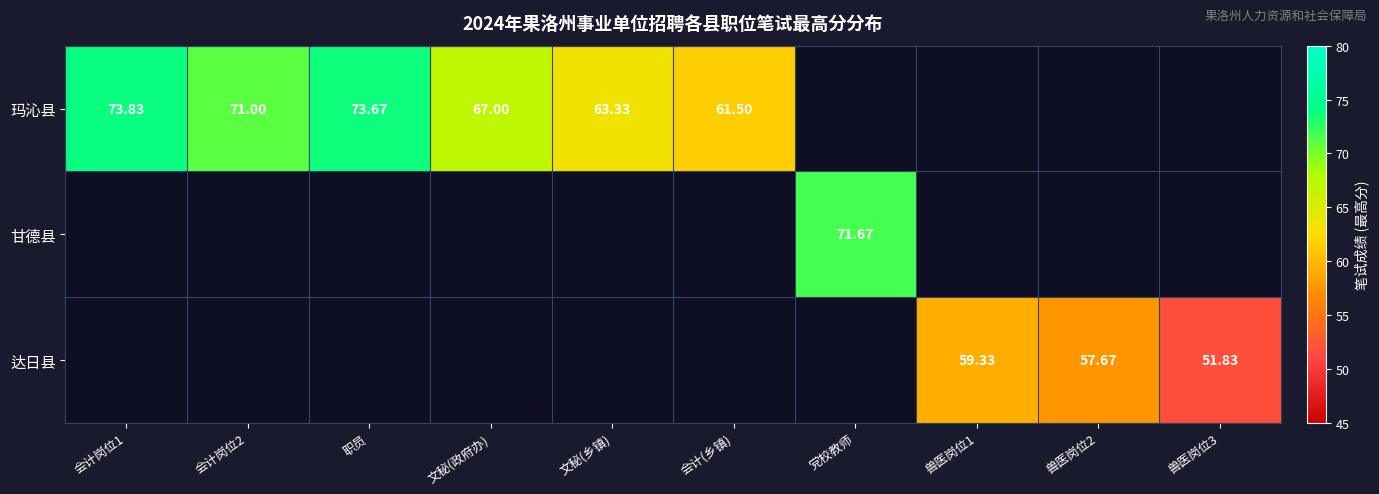

What is the highest value of the 玛沁县 series?

73.8